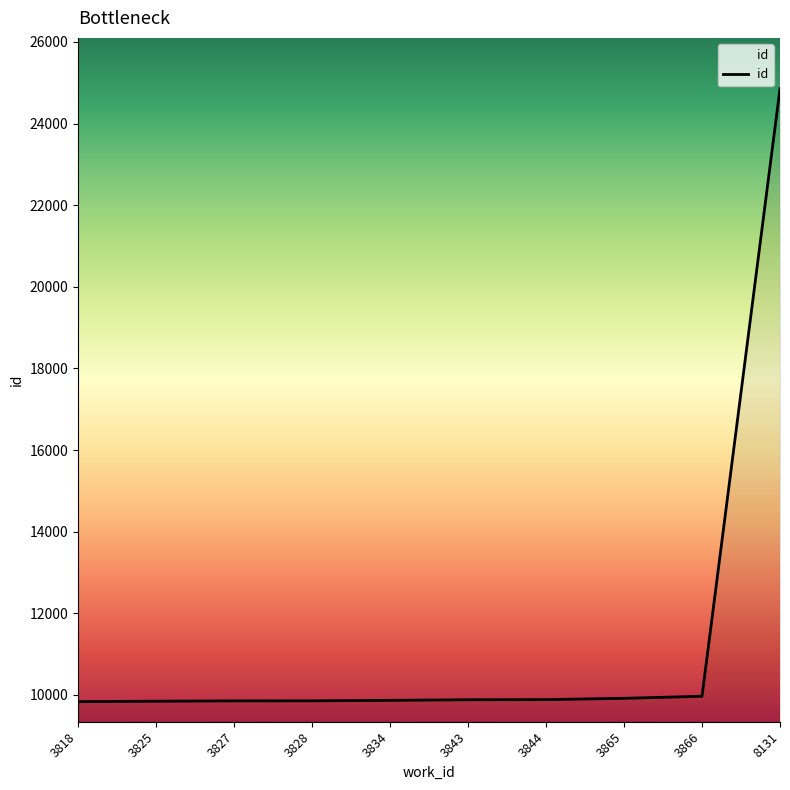

What is the minimum value shown in the chart?

9836